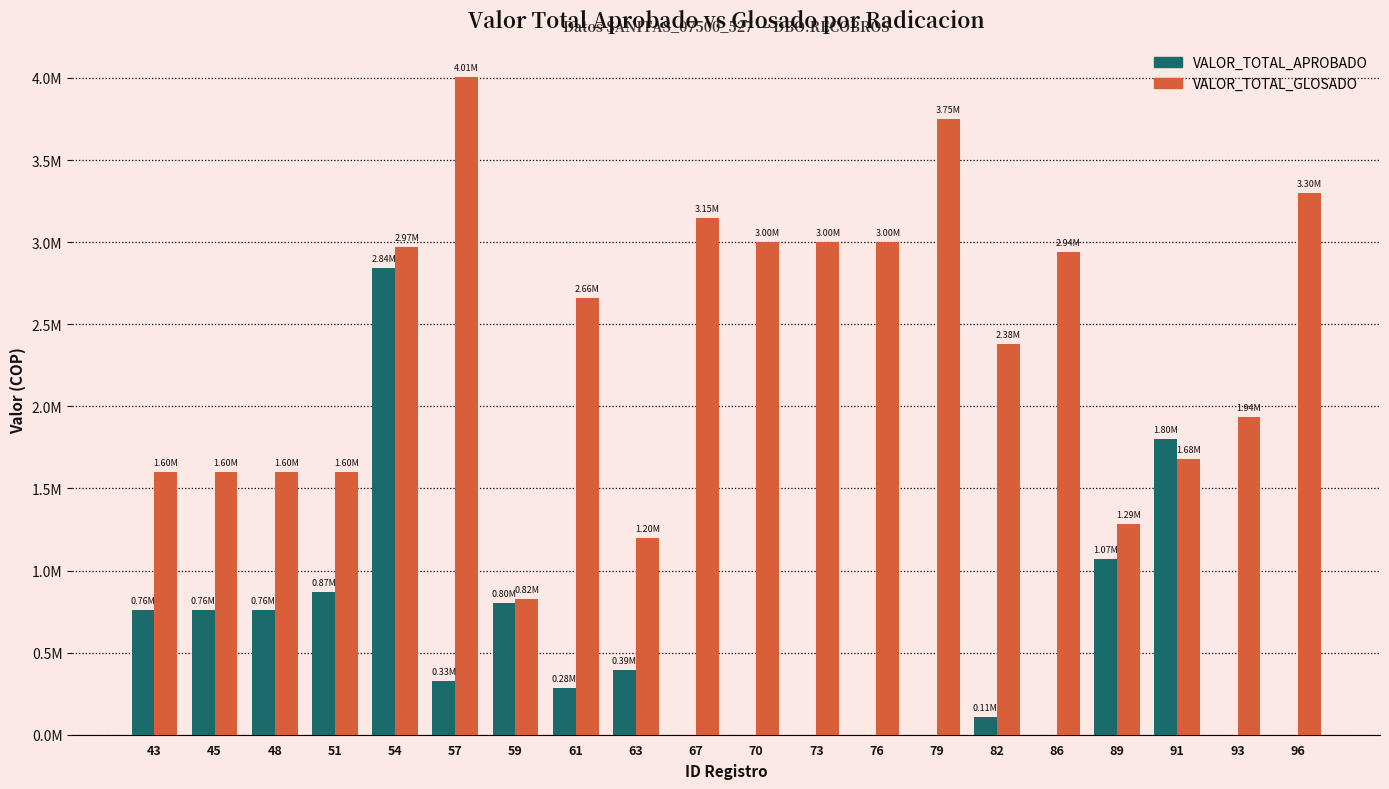

What is the difference between the maximum and minimum values in the VALOR_TOTAL_APROBADO series?

2840530